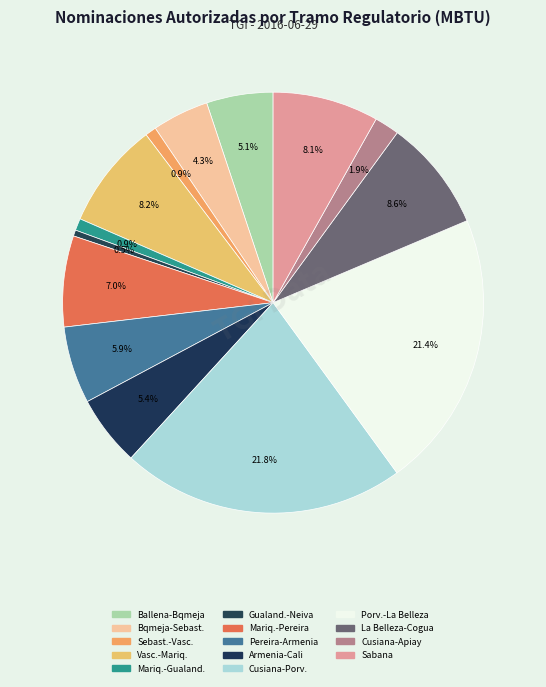

How many segments does this pie chart have?

14